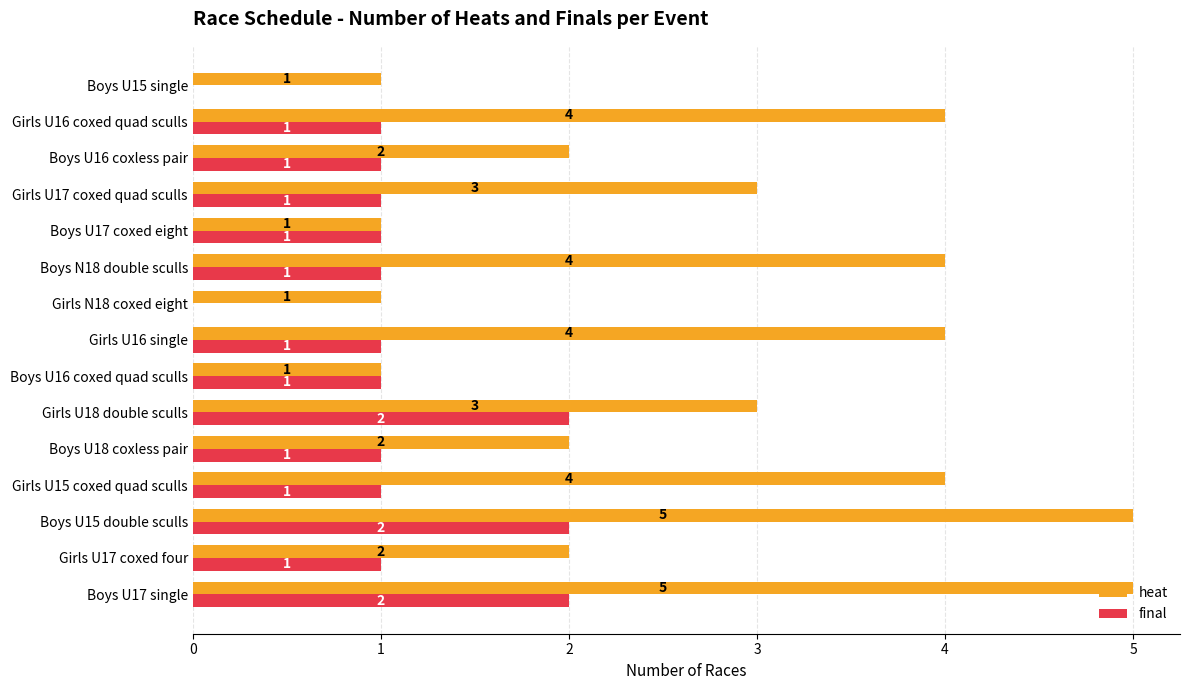

The value of final at Boys U16 coxed quad sculls is 1. True or false?

True